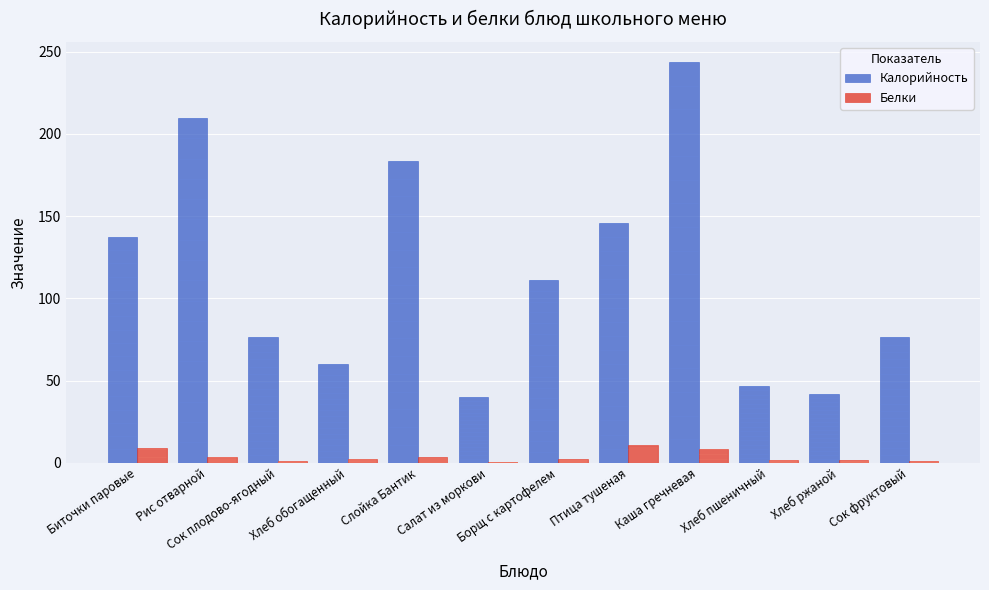

At how many categories does at least one series exceed 41?

11